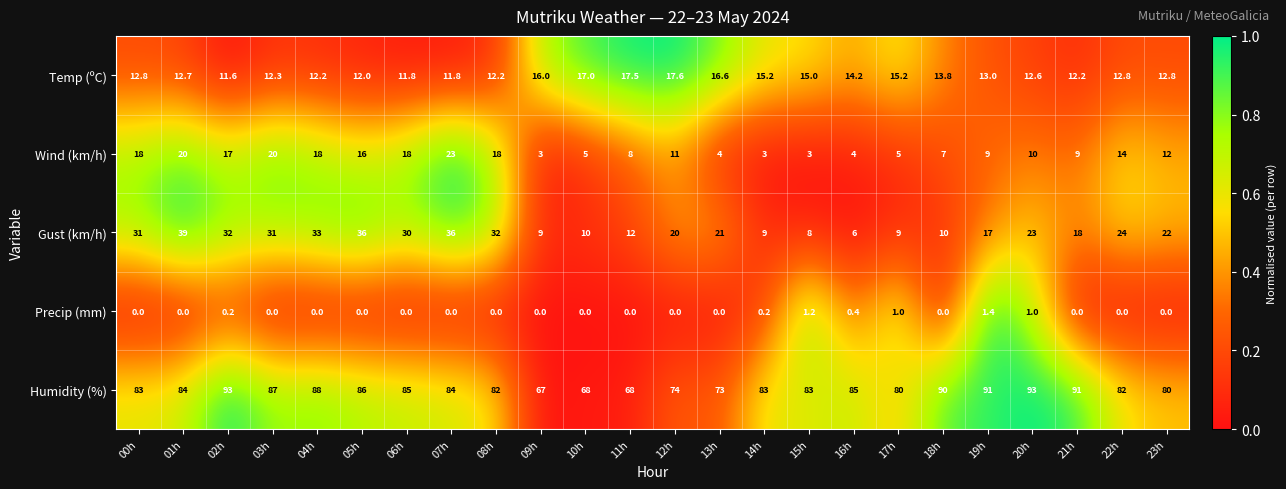

What is the total value across all series at 18h?

120.8